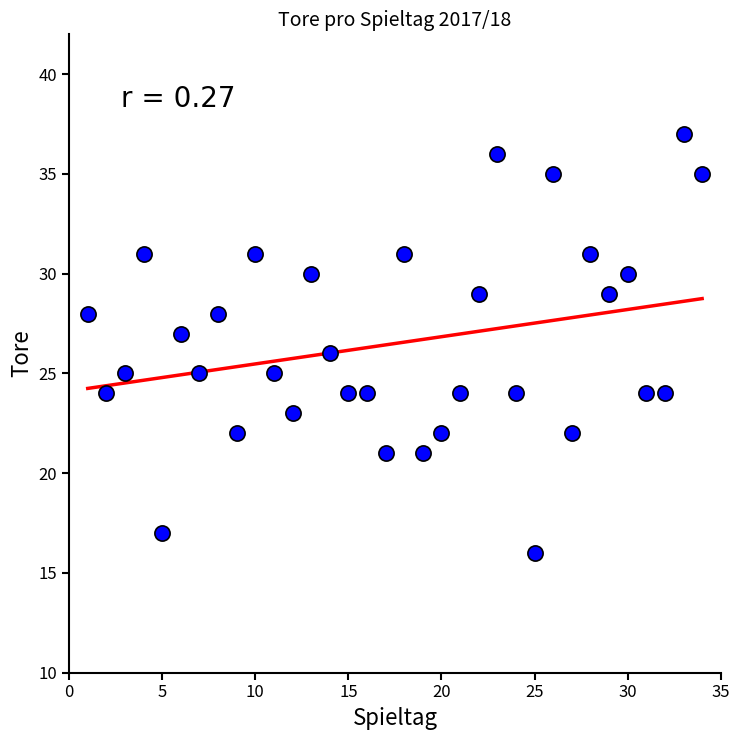

What is the range of Y values (max minus min)?

21